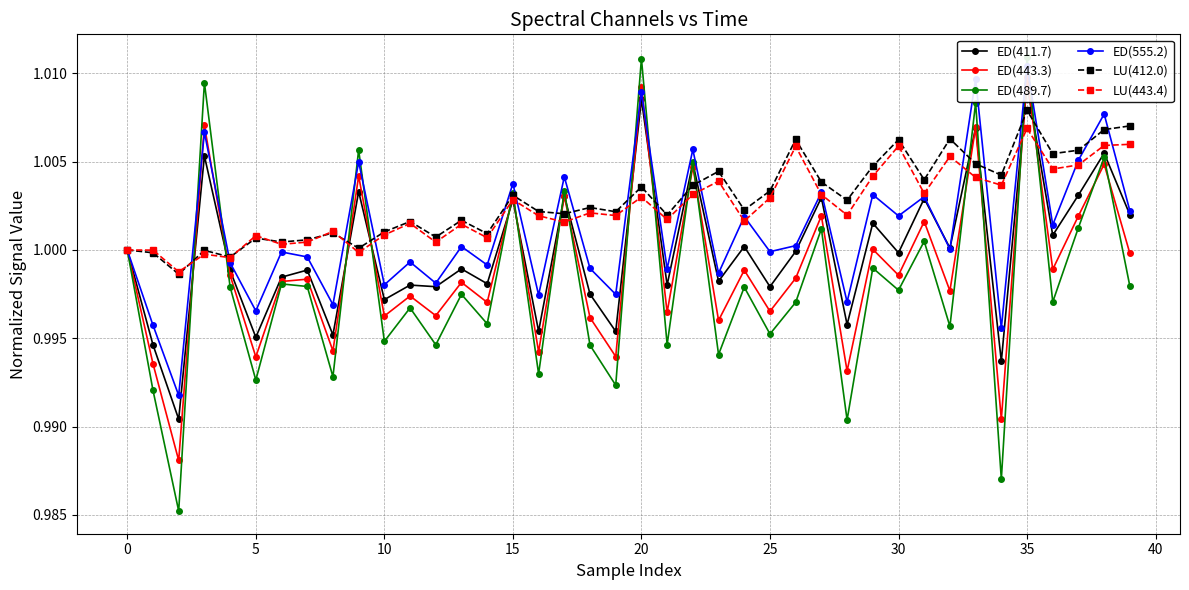

How many times do ED(411.7) and ED(443.3) cross each other?

12